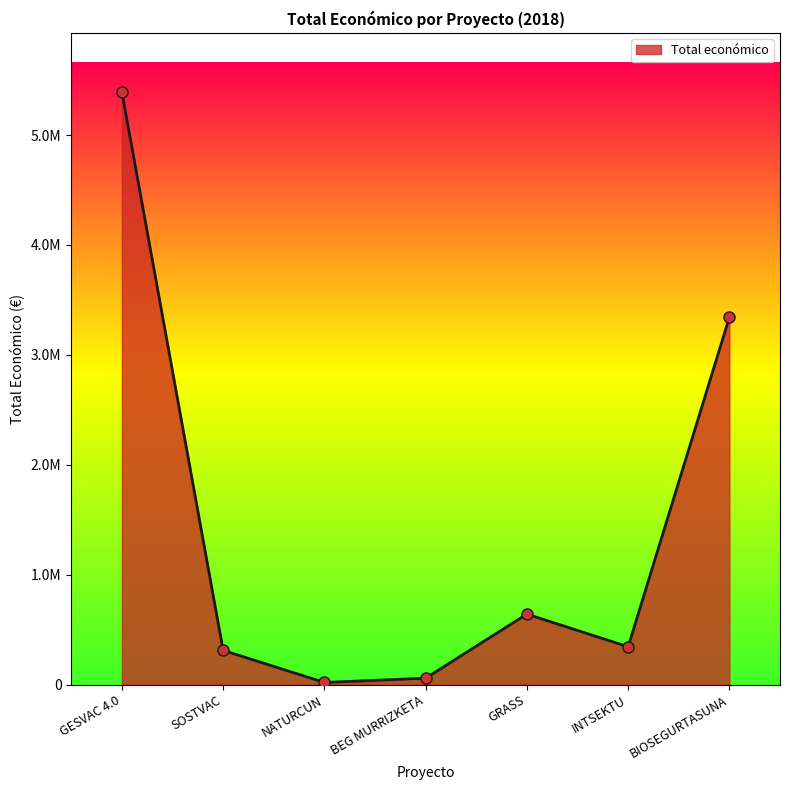

Does the chart have visible grid lines?

No